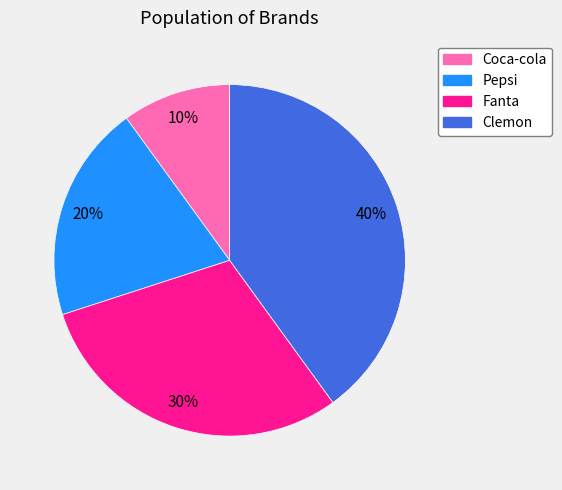

Approximately how many times larger is the value at Pepsi compared to Coca-cola?

2.0